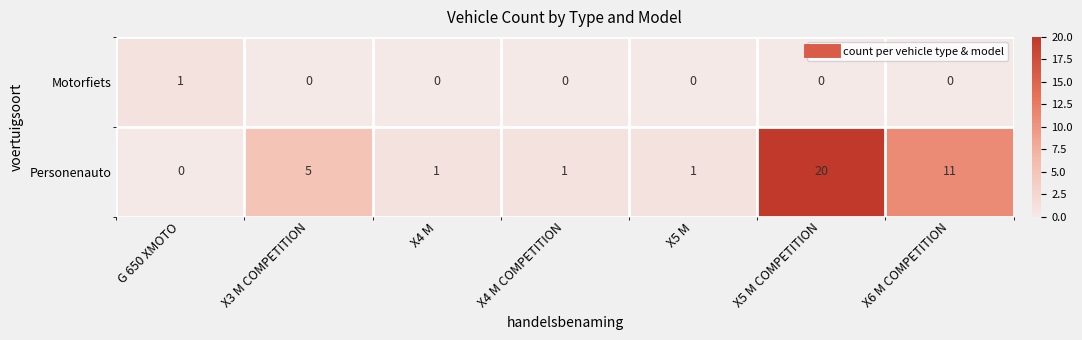

At X5 M, list the series in order from largest to smallest.

Personenauto, Motorfiets